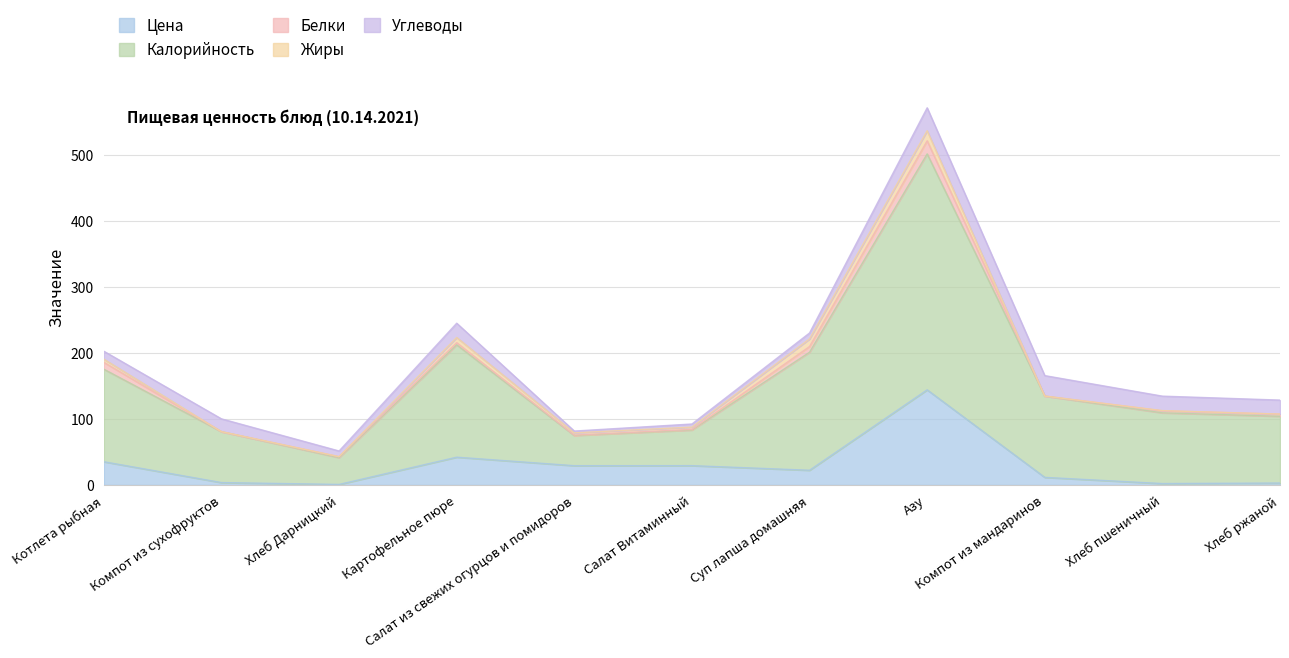

At which category is the sum across all series the highest?

Азу